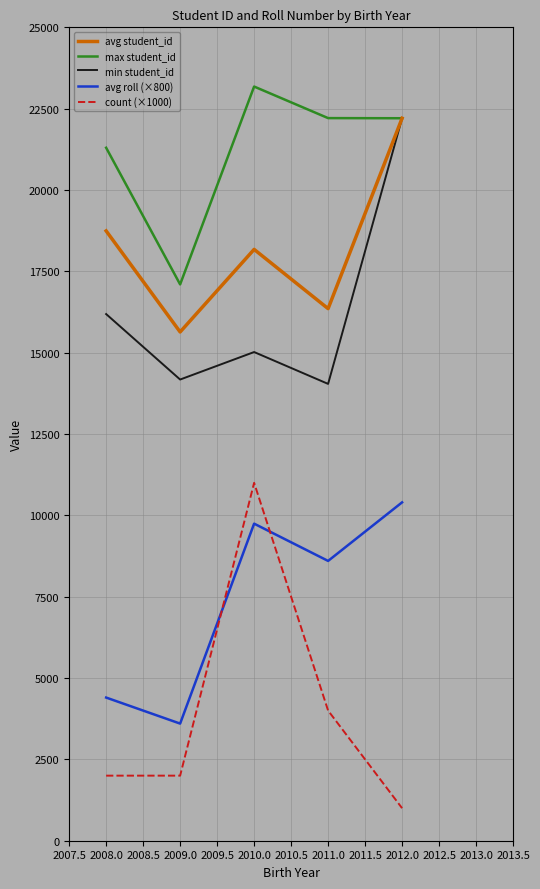

Which series has the largest total across all categories?

max student_id